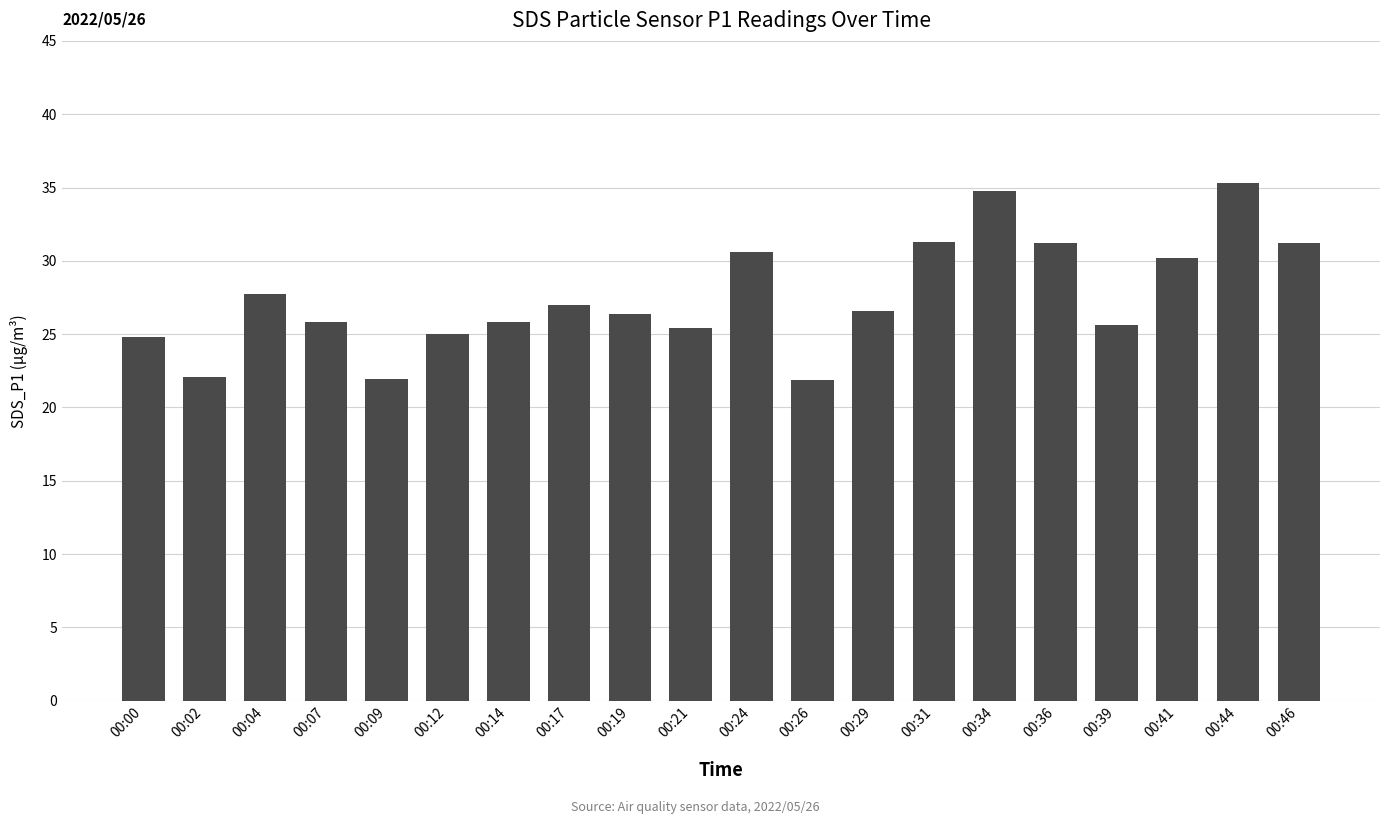

What is the minimum value shown in the chart?

21.9